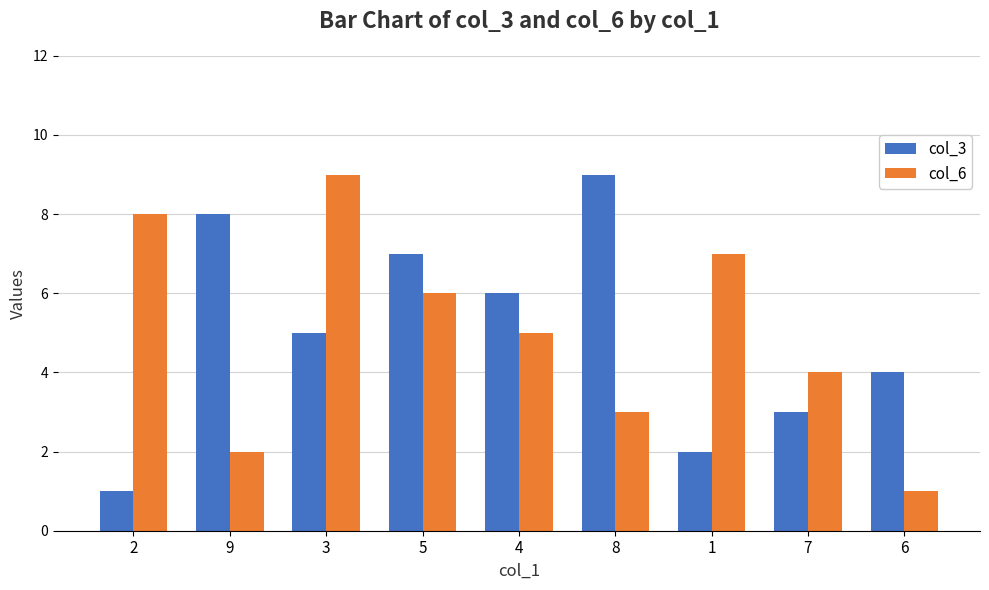

How many values in the col_3 series are below 5?

4